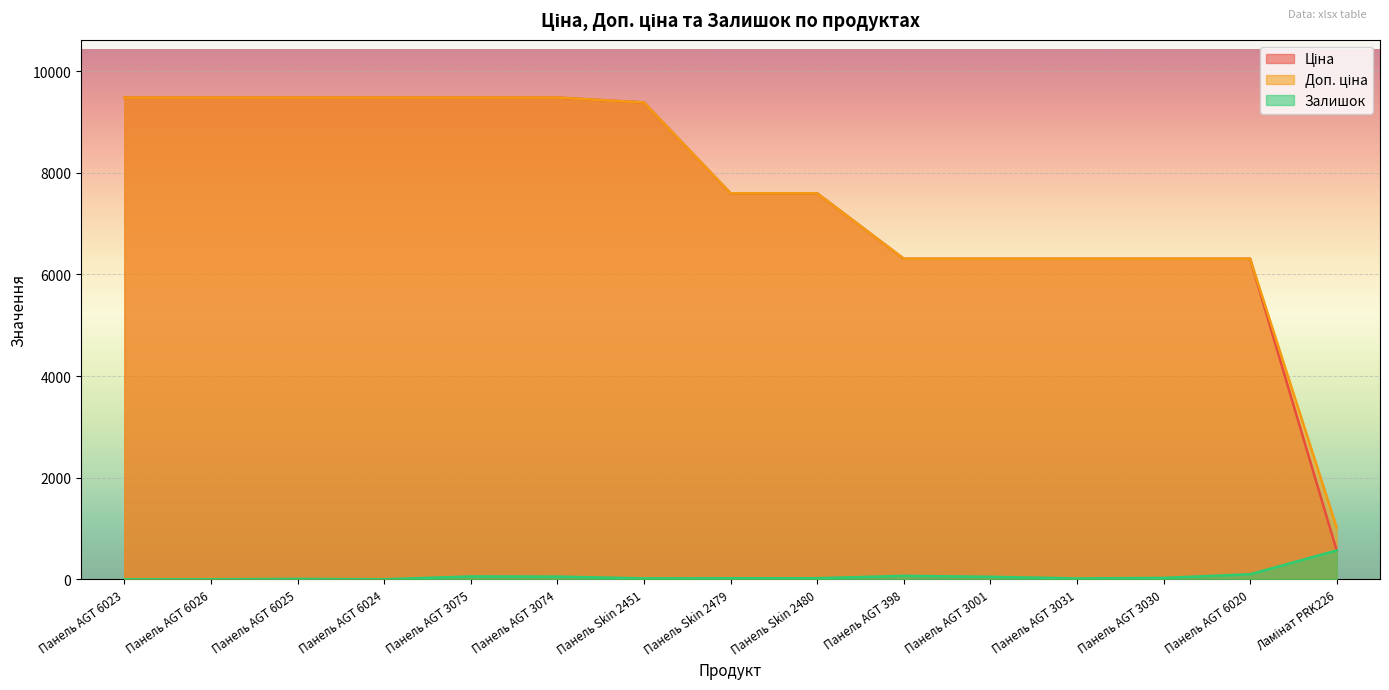

How many values in the Ціна series are below 7596?

6